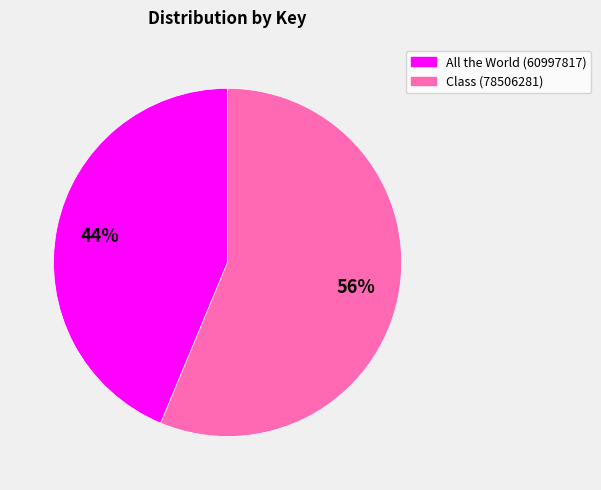

How many segments does this pie chart have?

2